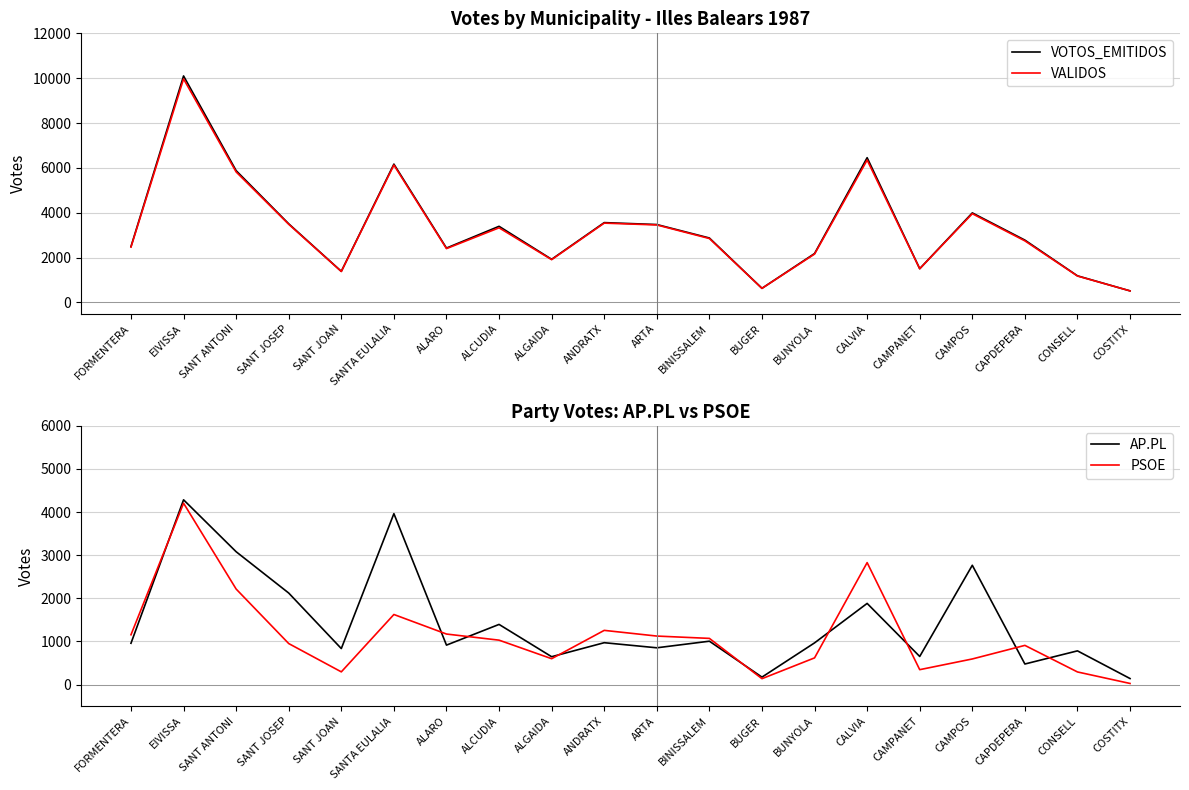

What is the total value across all series at CAPDEPERA?

6916